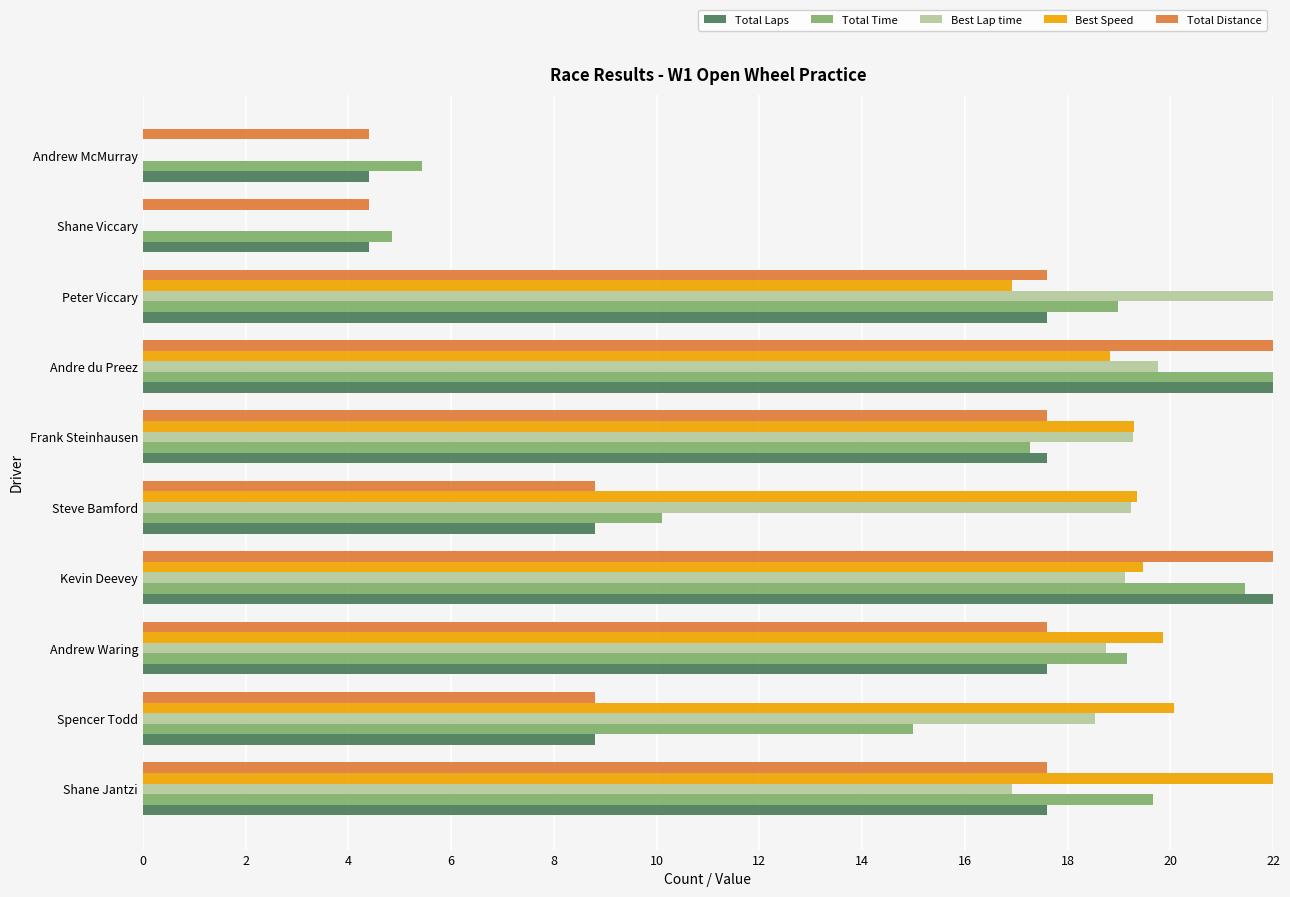

Between Spencer Todd and Shane Viccary, which series saw the biggest shift?

Best Speed